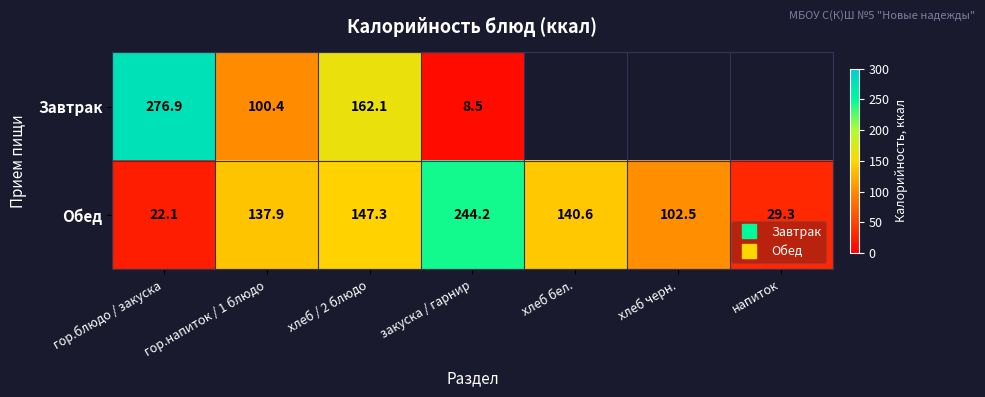

At which category is the sum across all series the highest?

хлеб / 2 блюдо